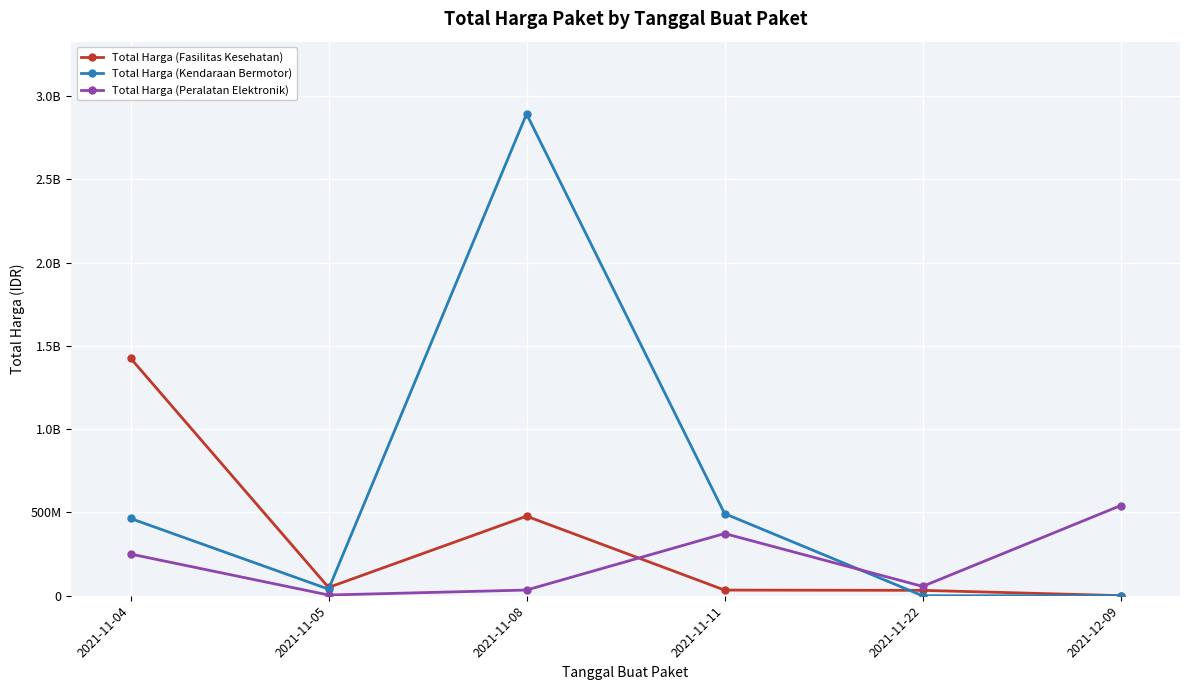

What is the label of the 3rd point from the right?

2021-11-11